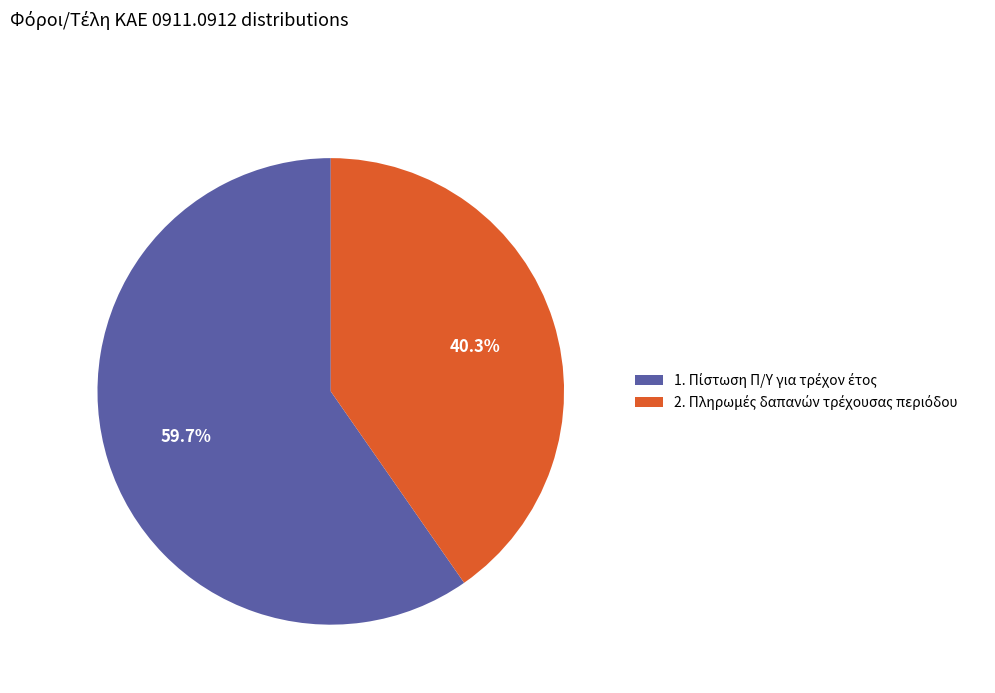

Is there any slice that represents more than half of the pie?

Yes